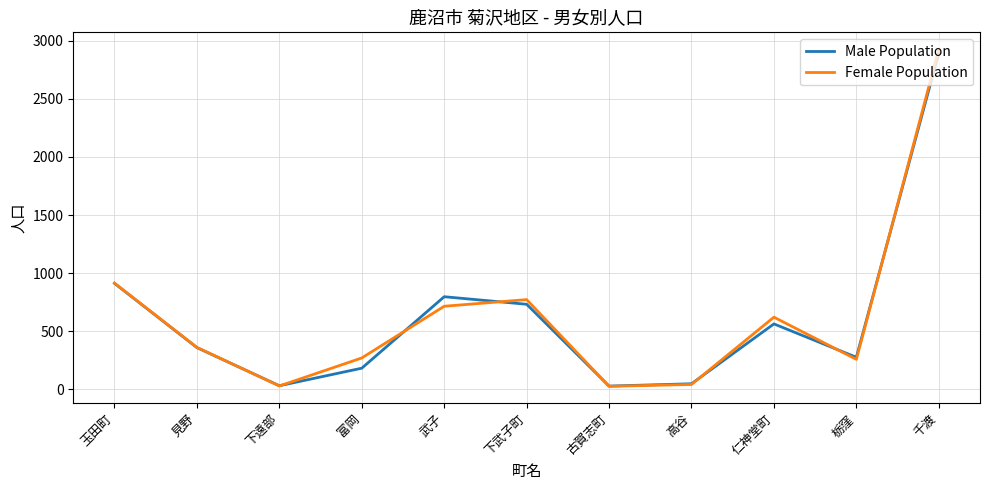

Is it true that Male Population equals 174 at 見野?

False